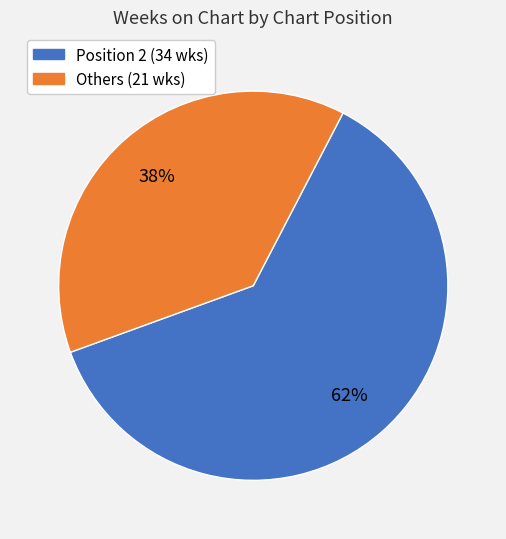

How many segments does this pie chart have?

2